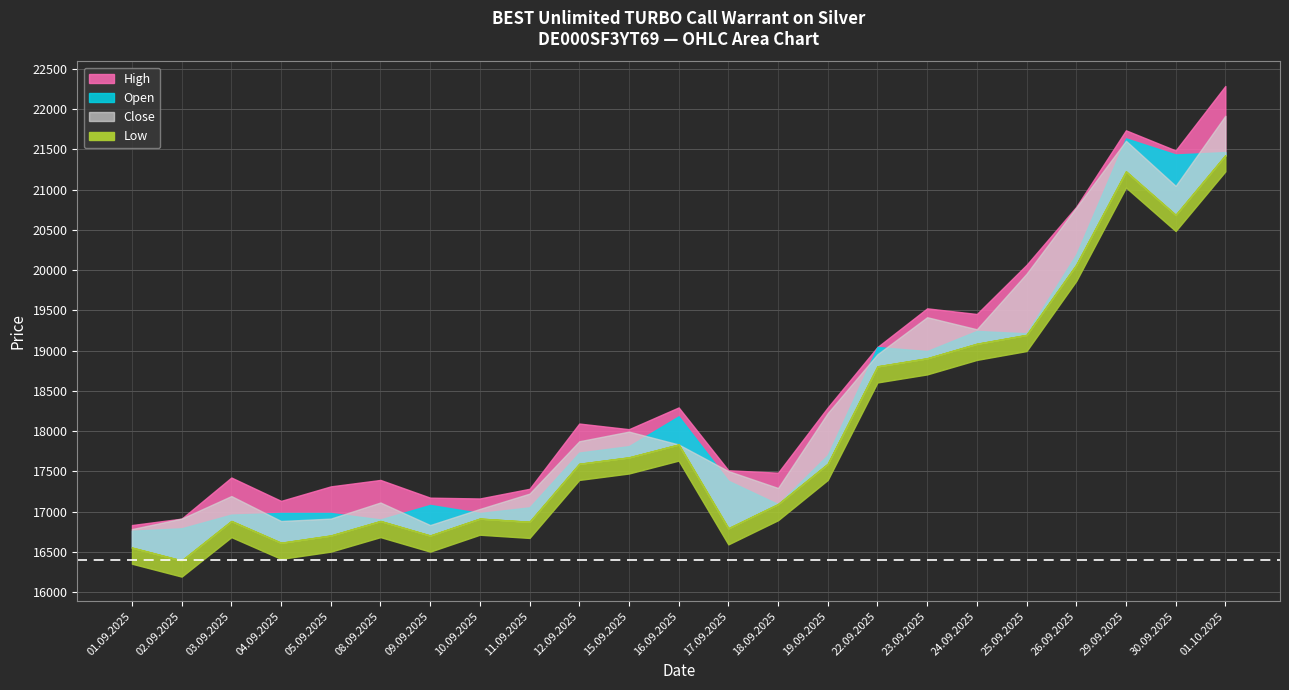

What are all the series names shown in the legend?

Open, High, Low, Close